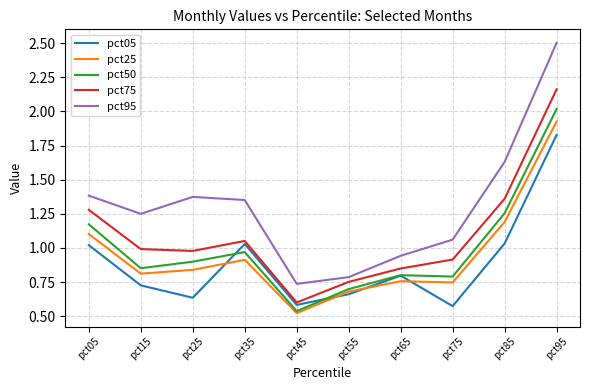

The pct25 series shows 0.8 at pct25. True or false?

True